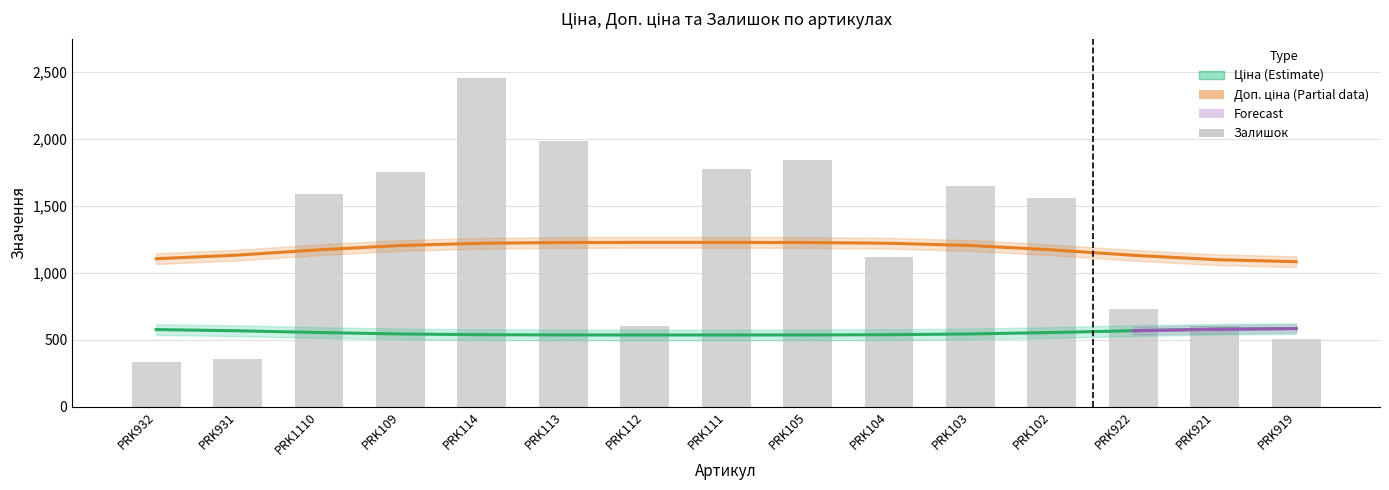

What is the highest value of the Ціна series?

586.0